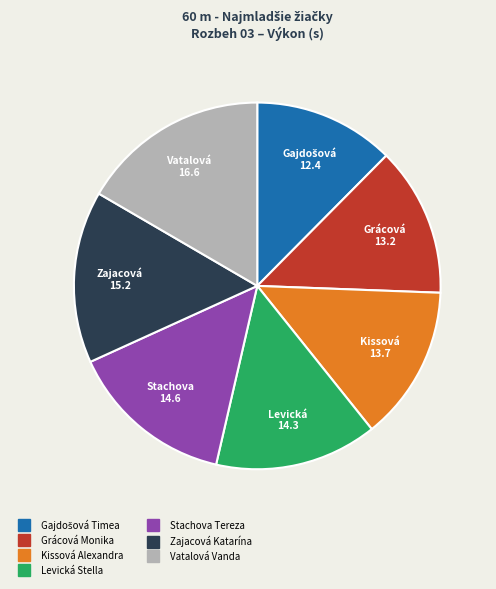

Is it true that Grácová Monika is 1% of the pie?

False